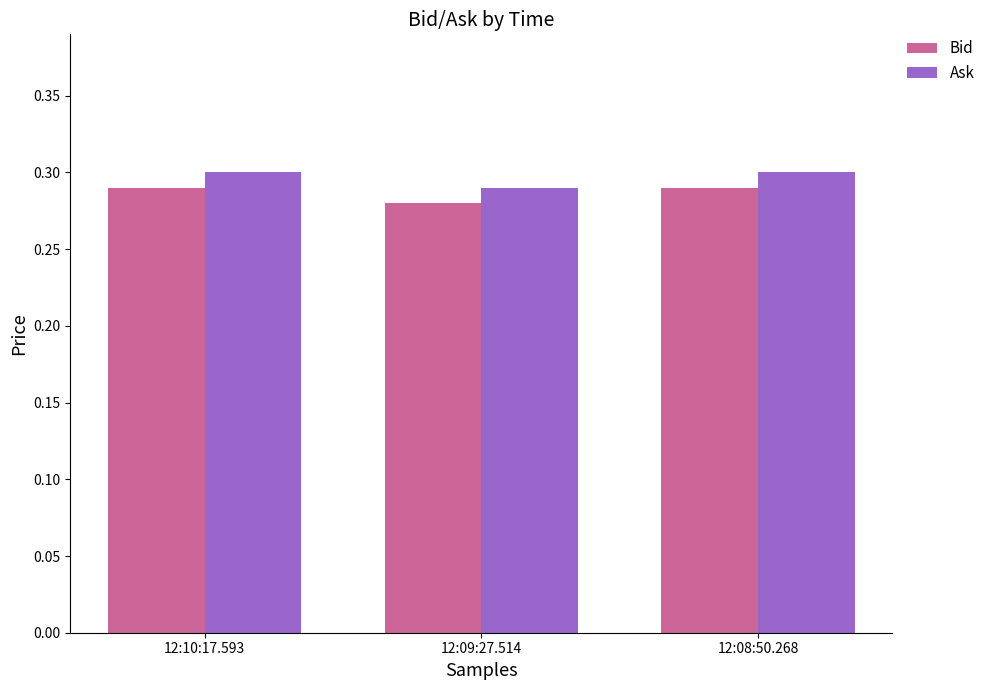

At how many categories does at least one series exceed 0?

3